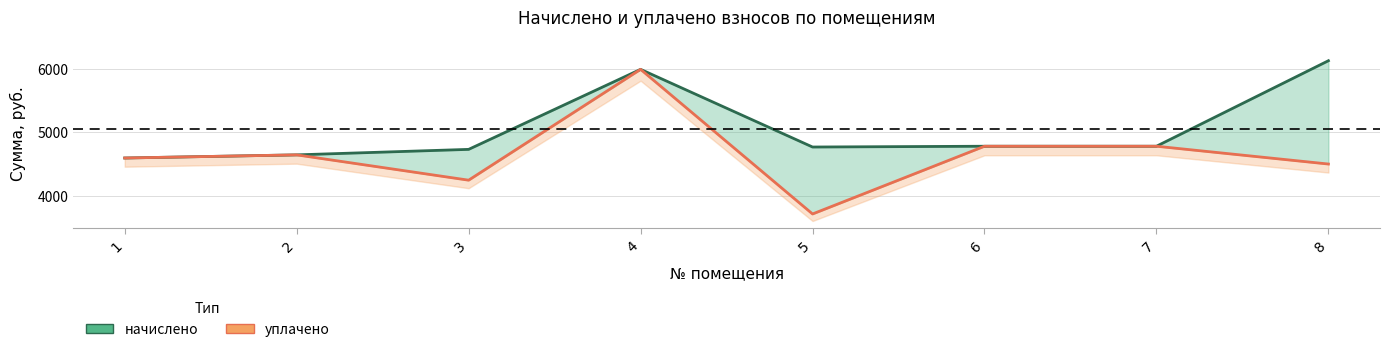

Where does the начислено series first go above 4781?

4